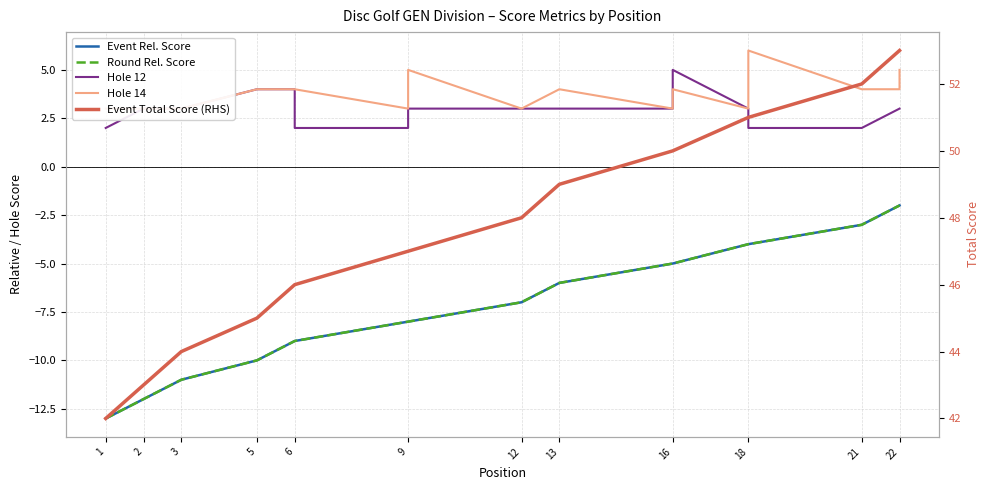

What is the average value of the event_relative_score series?

-7